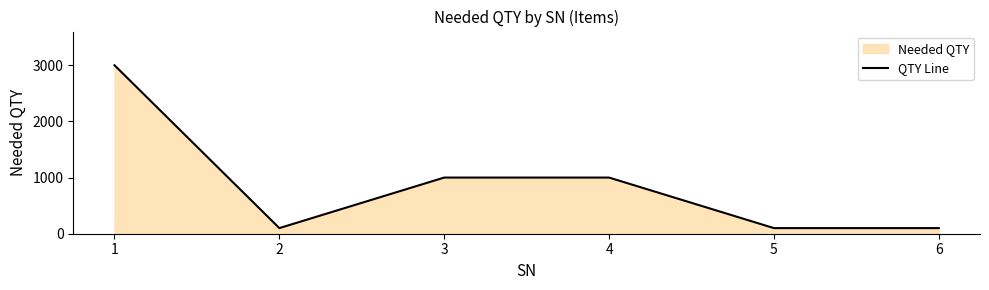

Which label corresponds to the largest value in the chart?

1